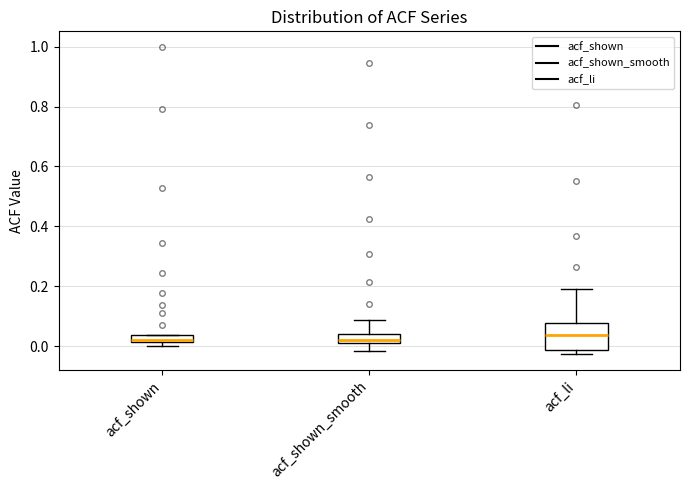

Where does the median line of the box for acf_li sit on the y-axis? The values are not printed on the chart, so give them approximately, as read against the axis.

0.04